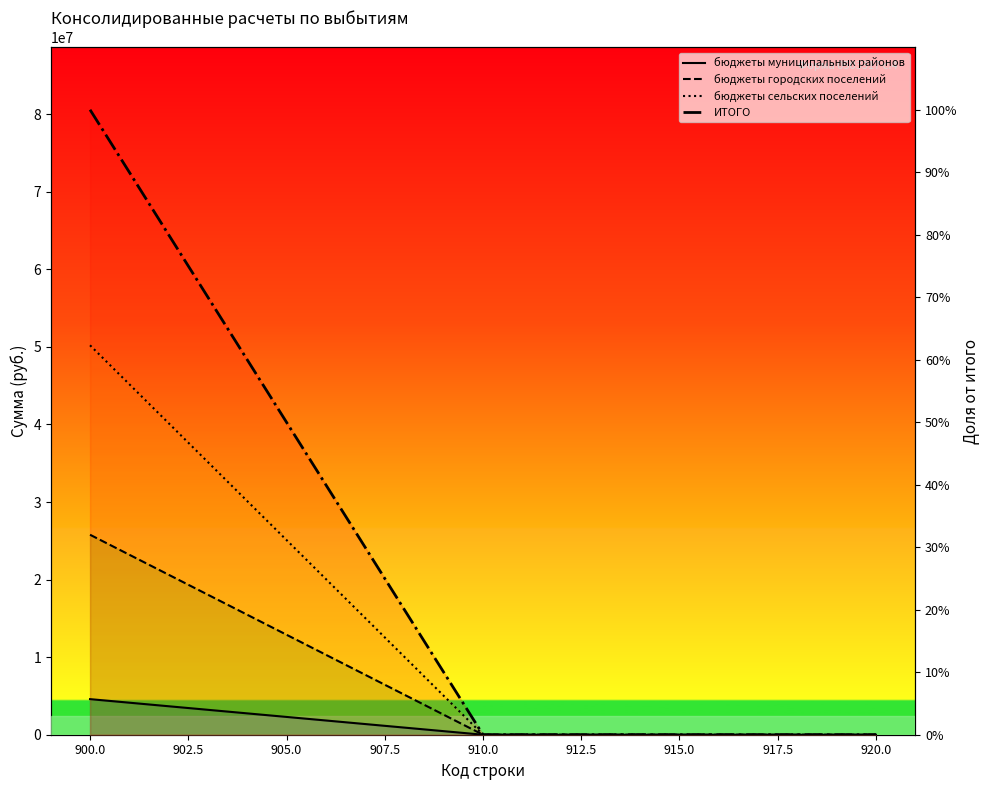

What is the label of the 11th point from the right?

910.0